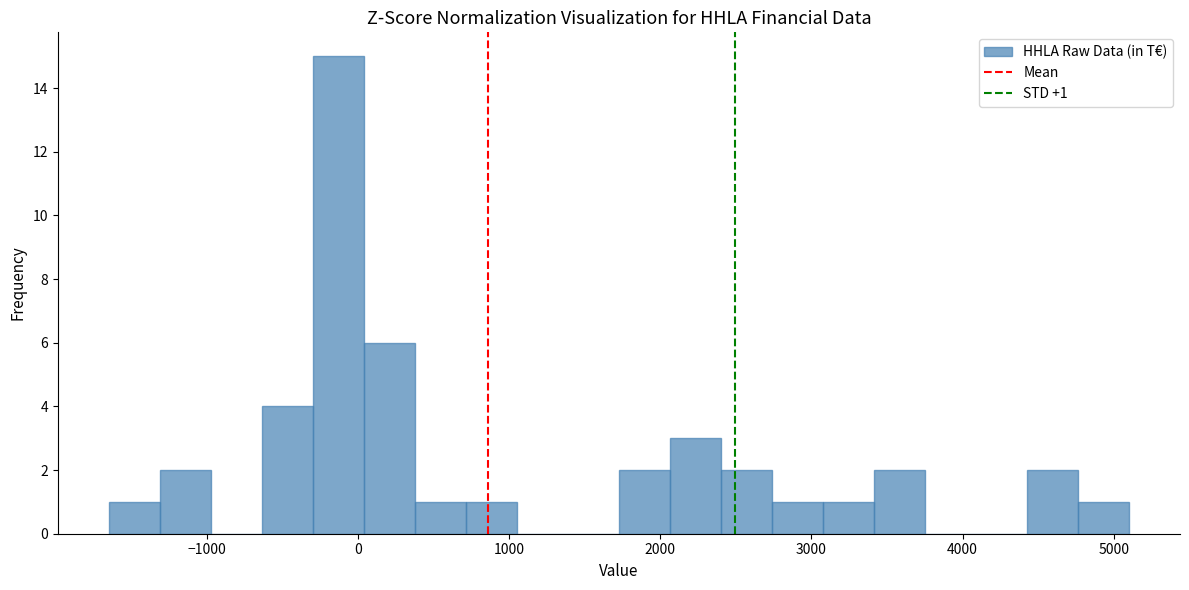

Read against the x-axis, roughly where is the centre of the tallest bar?

-100